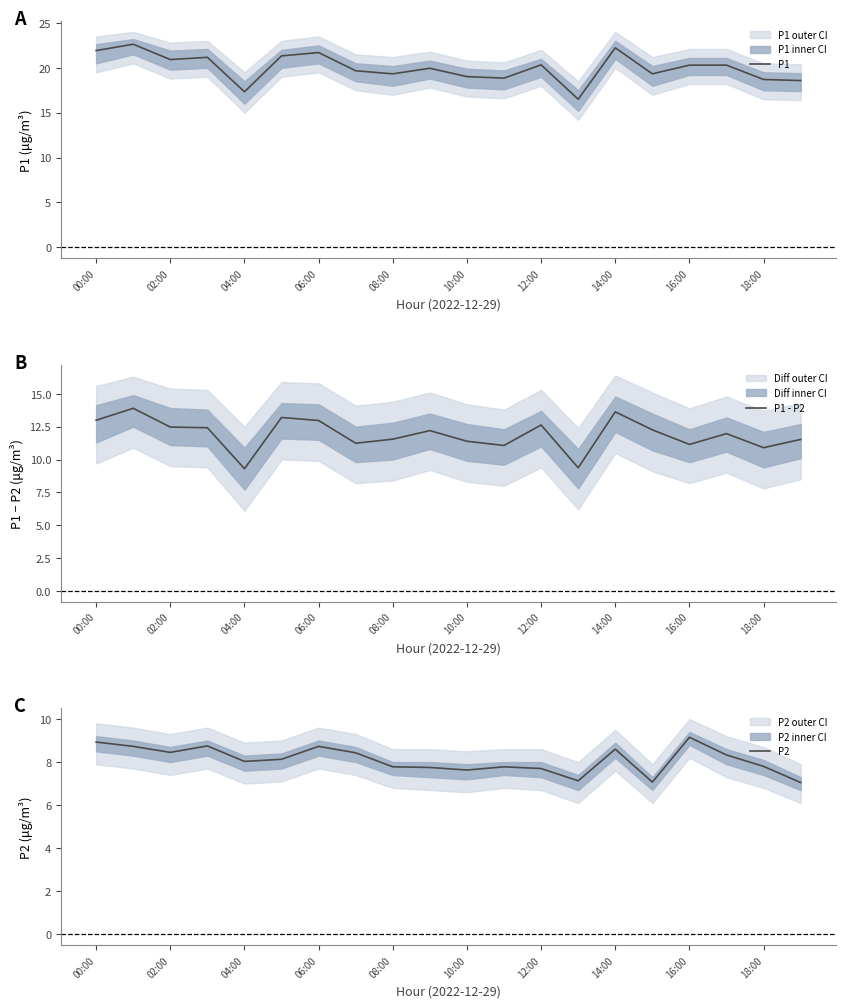

What is the minimum value for P1 - P2?

9.3